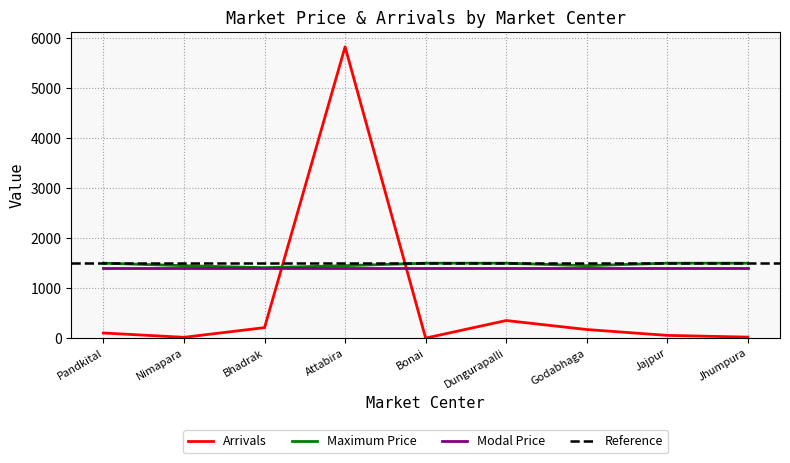

Which series has the largest range (max minus min)?

Arrivals